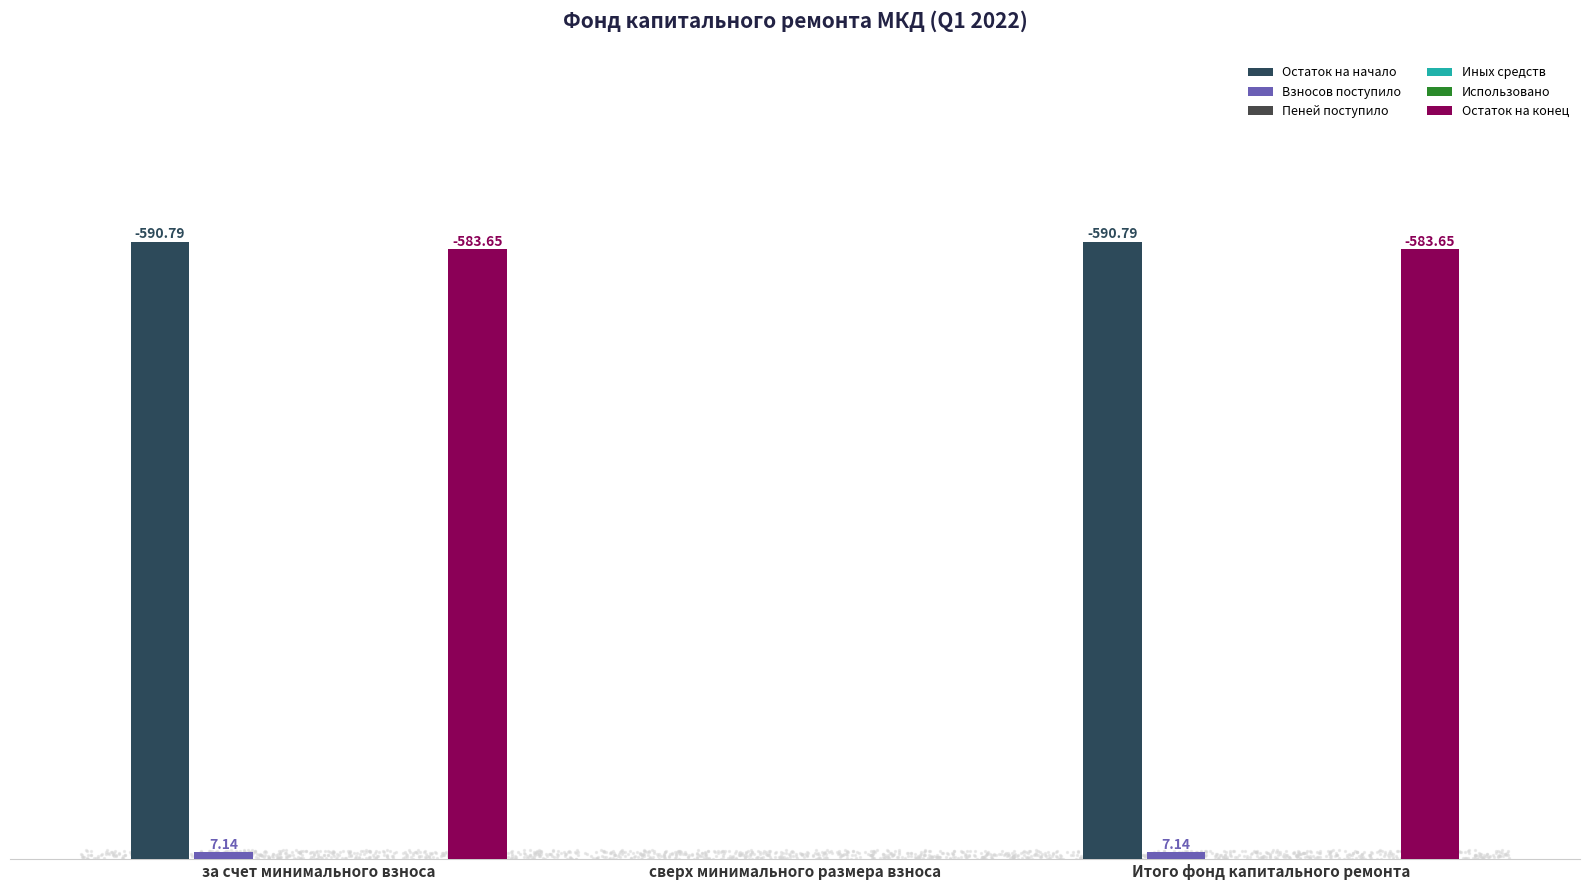

At which category is the sum across all series the highest?

за счет минимального взноса